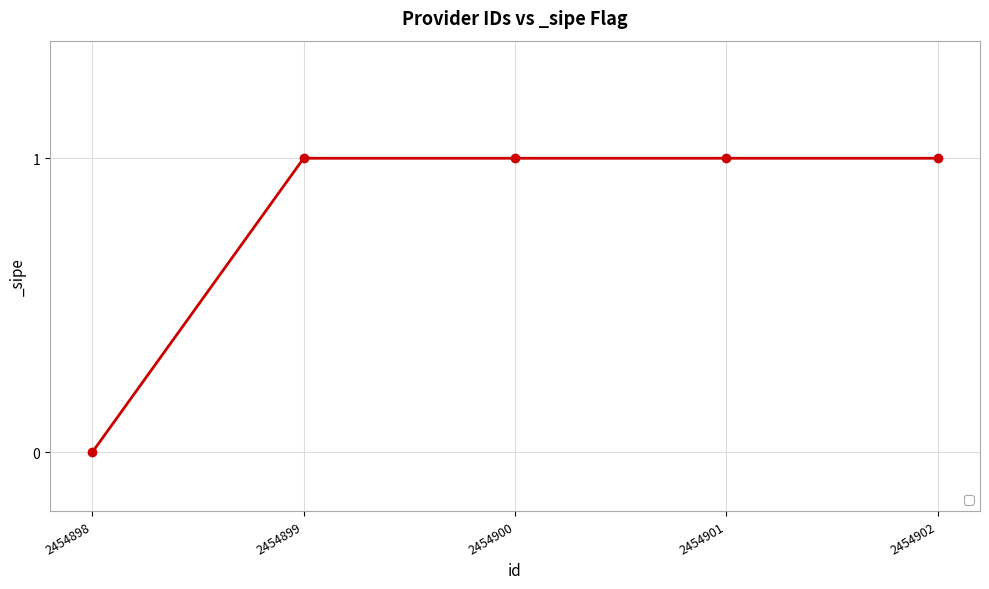

True or false: the data has more than 2 interior local peaks.

False